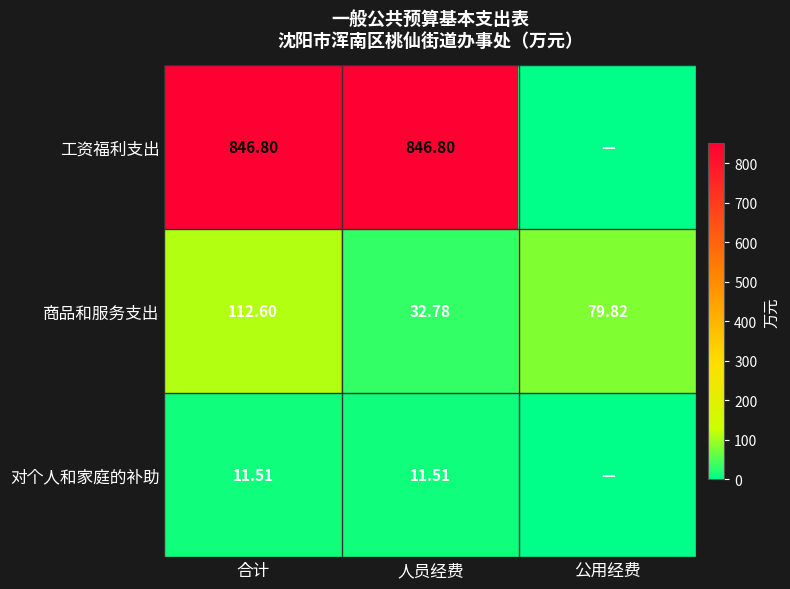

How many data points in 商品和服务支出 are less than 79?

1